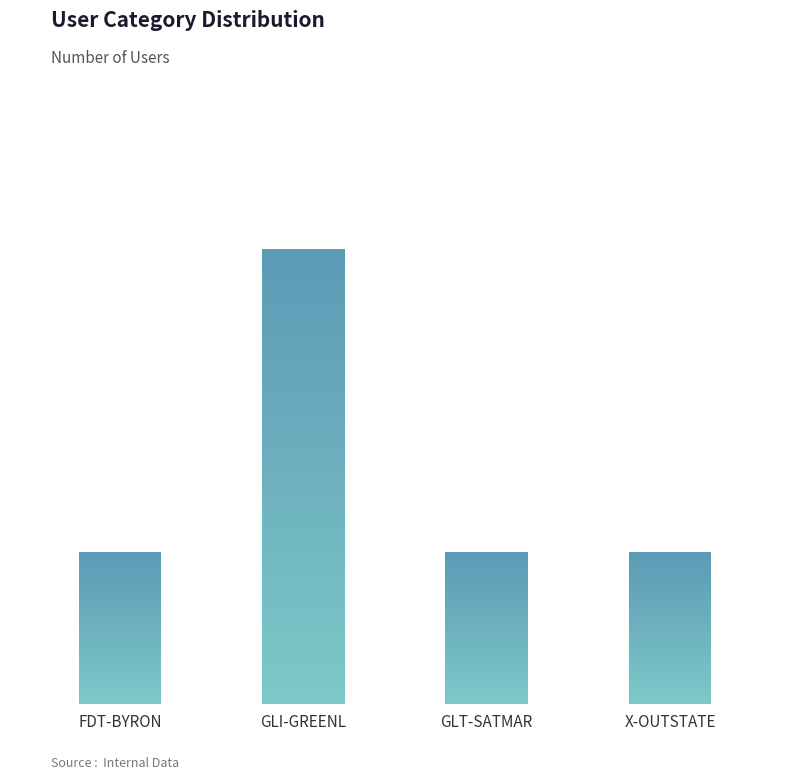

What is the sum of the values at GLI-GREENL and GLT-SATMAR?

4